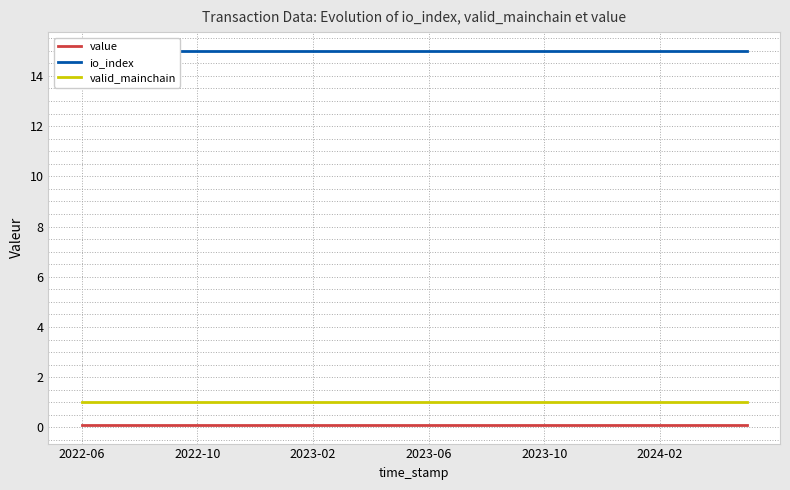

True or false: value and valid_mainchain cross at least once.

False